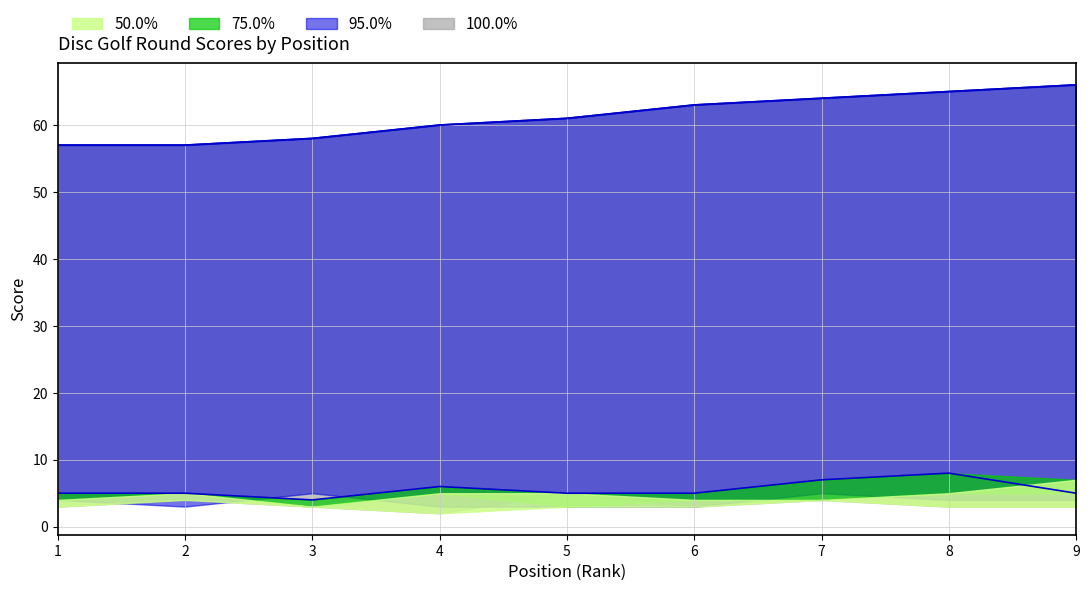

Is the value of line_round_total_score at 1 greater than the value of line_event_total_score at 8?

No